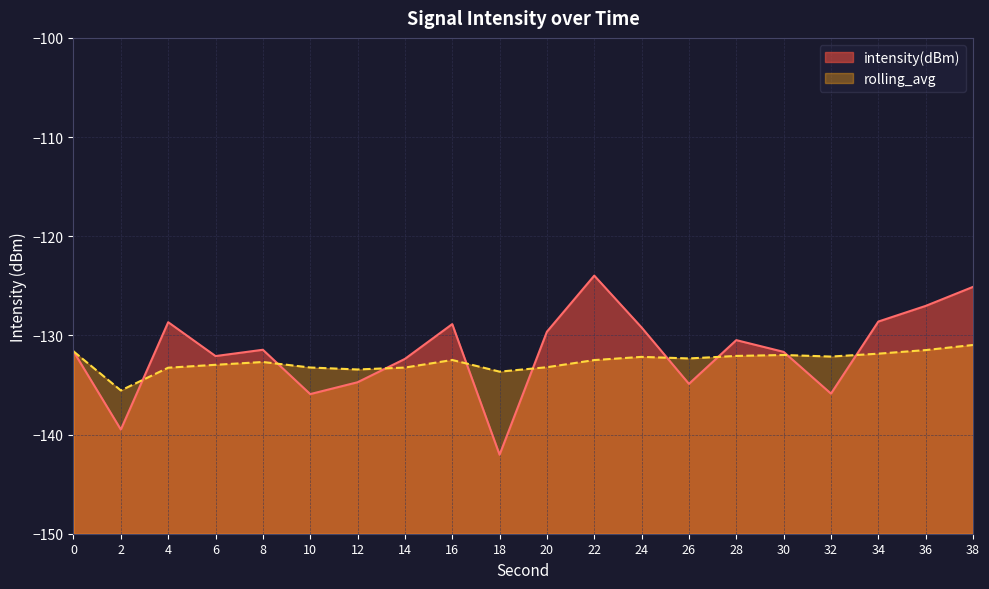

At which category does the chart reach its minimum across all series?

18